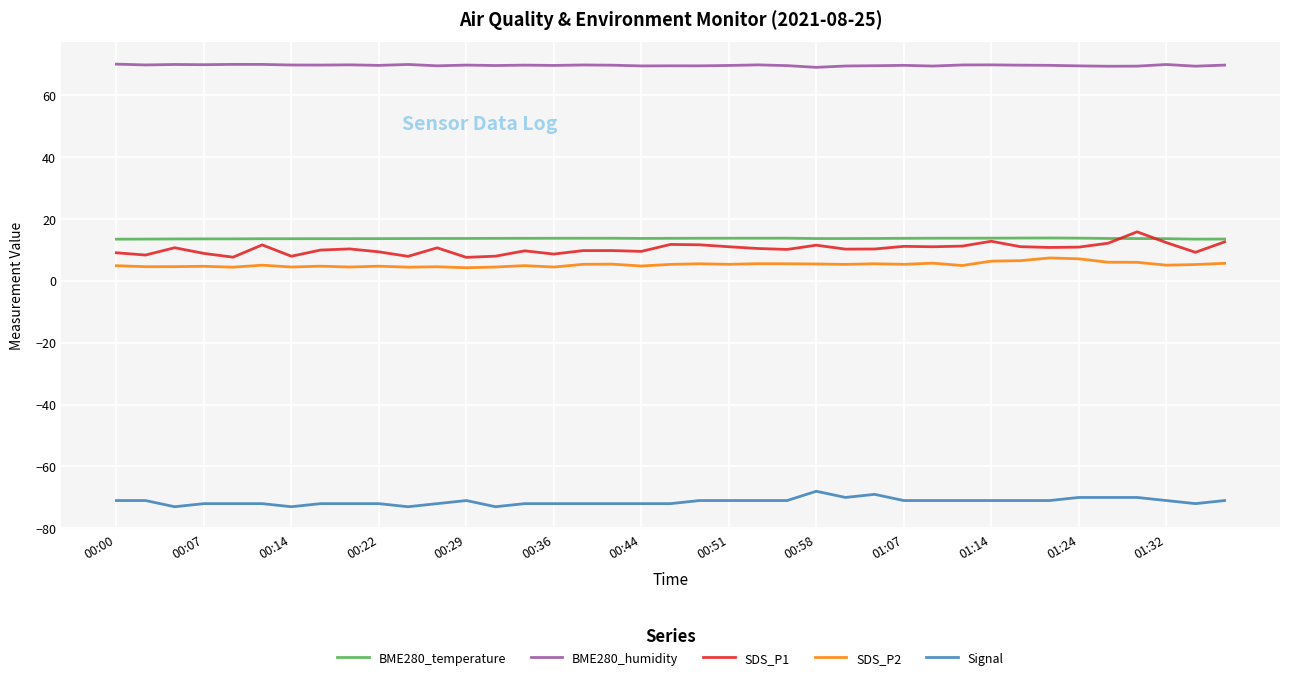

What is the maximum value for Signal?

-68.0